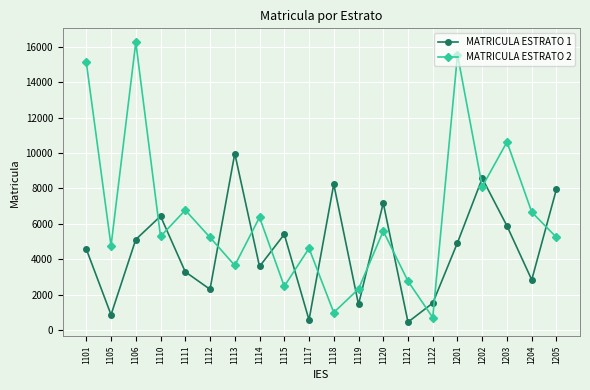

Which series changed the most between 1105 and 1205?

MATRICULA ESTRATO 1